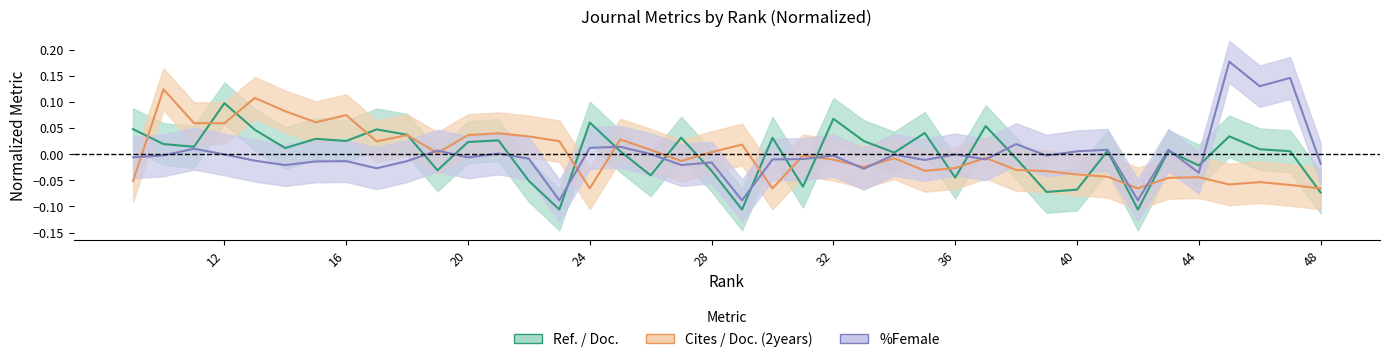

How many values in Ref. / Doc. are above zero?

26